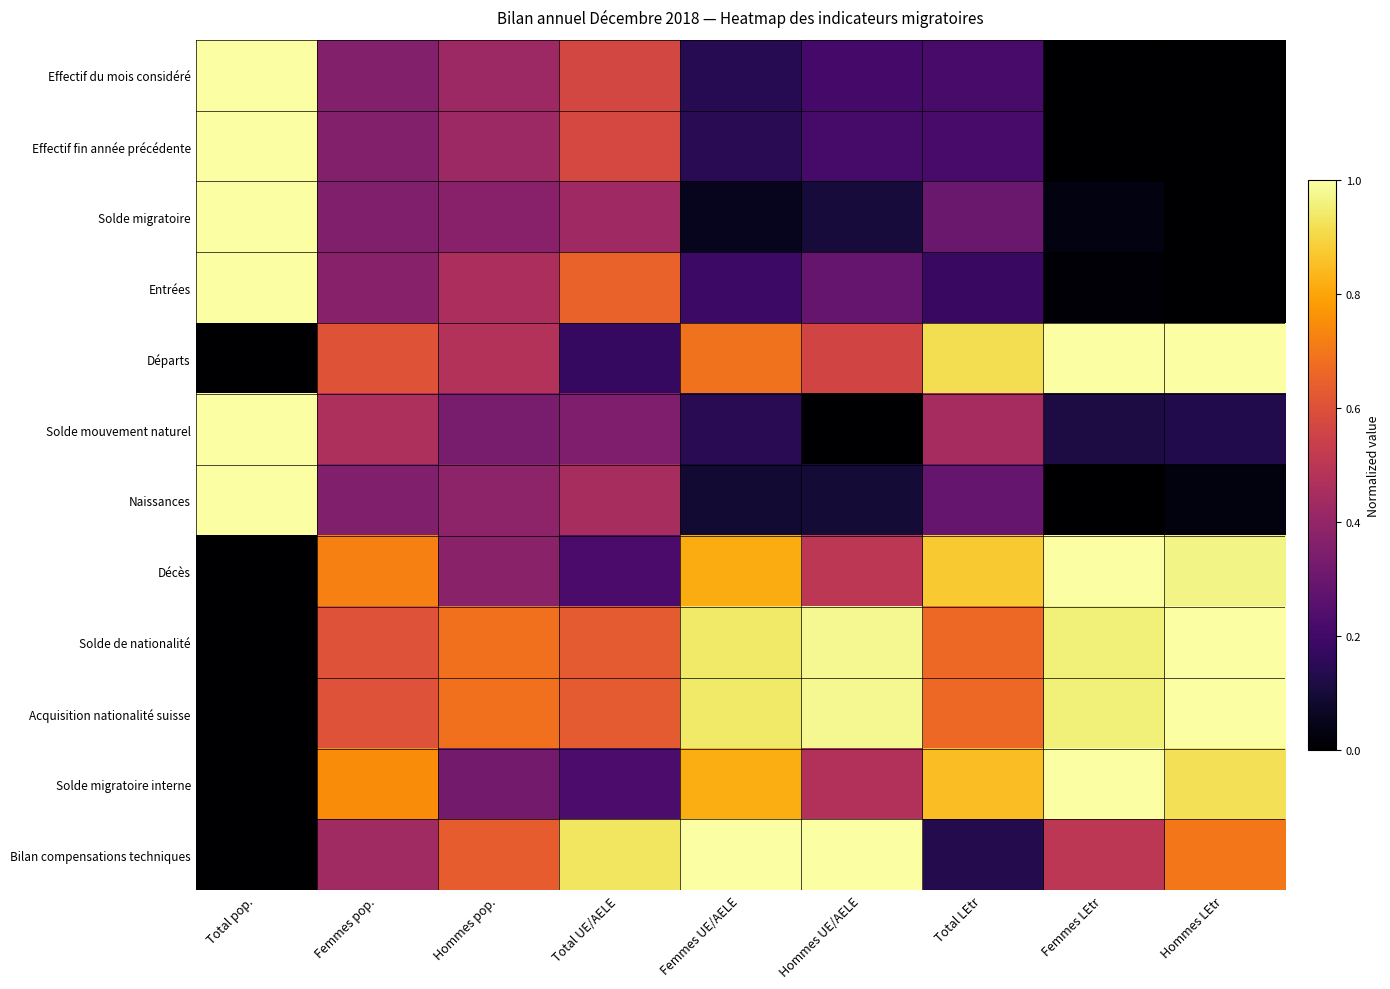

How many categories are shown in the chart?

9